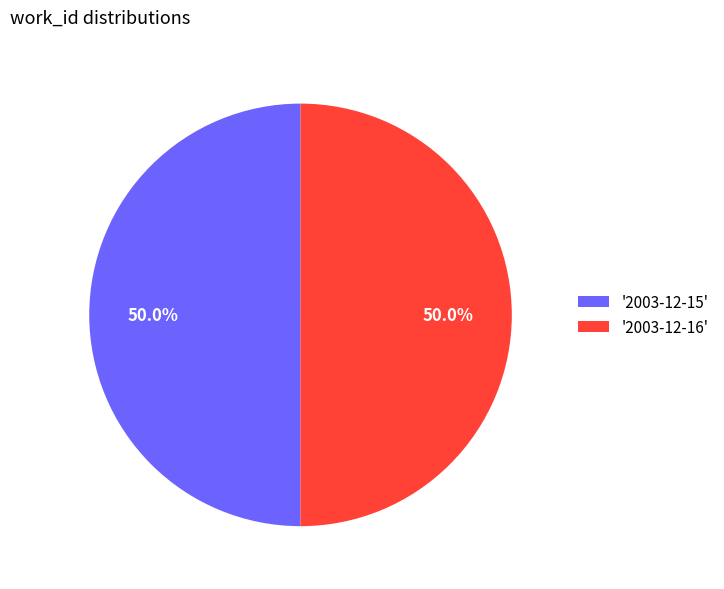

What is the ratio of the value at '2003-12-16' to the value at '2003-12-15'?

1.0